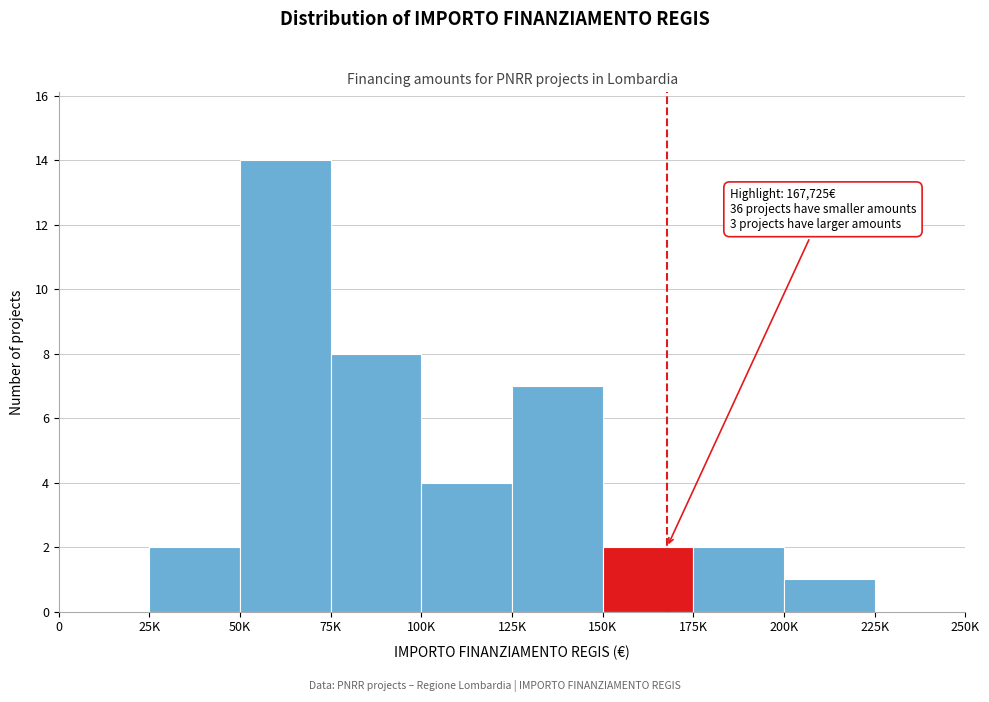

Reading right to left, transcribe all the data shown in this chart.

225K=0	200K=1	175K=2	150K=2	125K=7	100K=4	75K=8	50K=14	25K=2	0=0